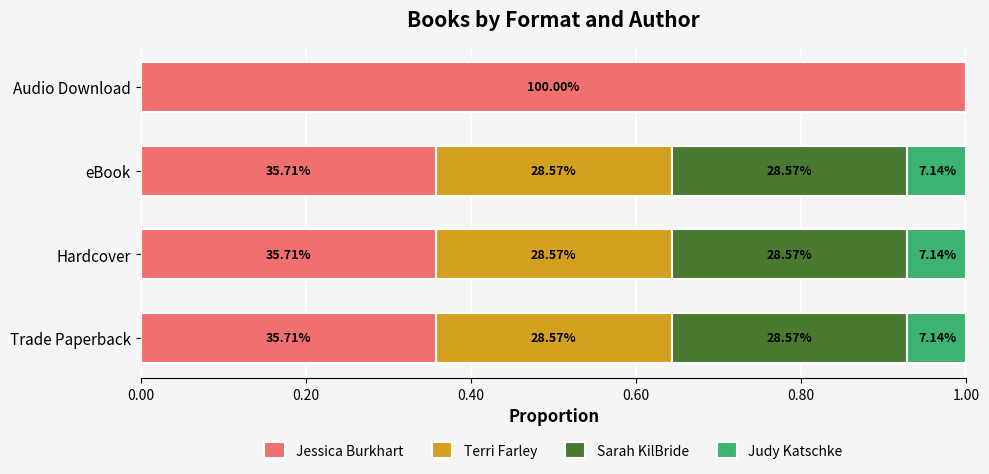

What are all the series names shown in the legend?

Jessica Burkhart, Terri Farley, Sarah KilBride, Judy Katschke